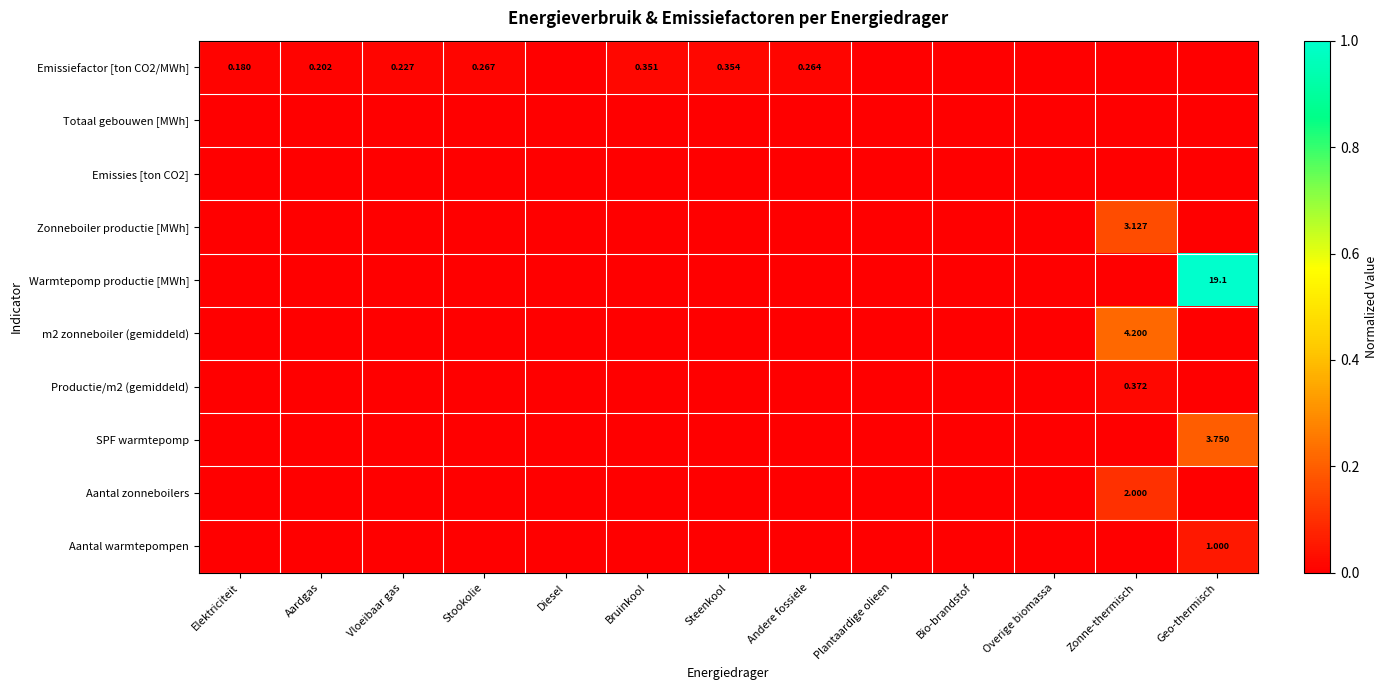

Is the value of m2 zonneboiler (gemiddeld) at Zonne-thermisch greater than the value of Emissiefactor [ton CO2/MWh] at Aardgas?

Yes